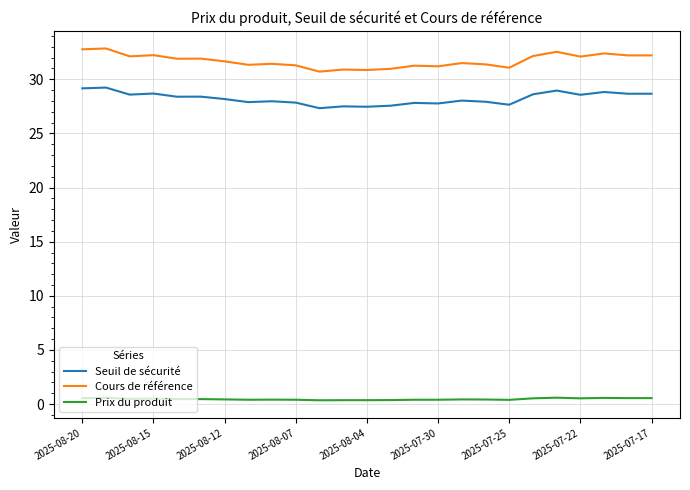

What is the greatest value displayed?

32.9